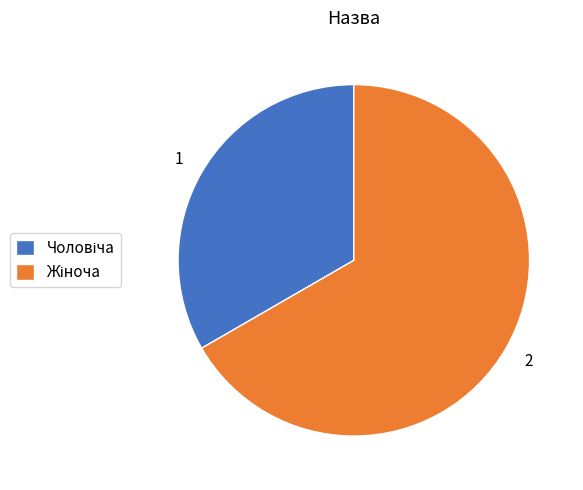

Is there any slice that represents more than half of the pie?

Yes